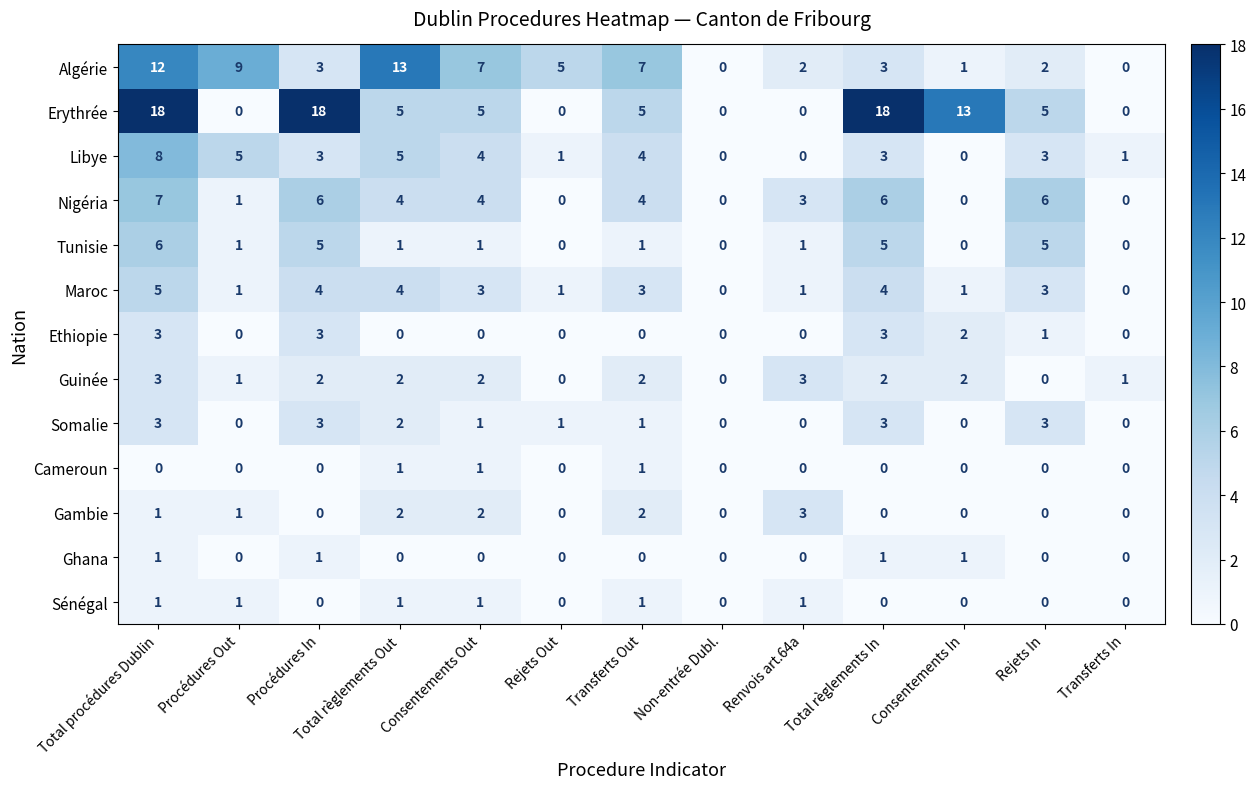

Is it true that Maroc equals 1 at Rejets Out?

True